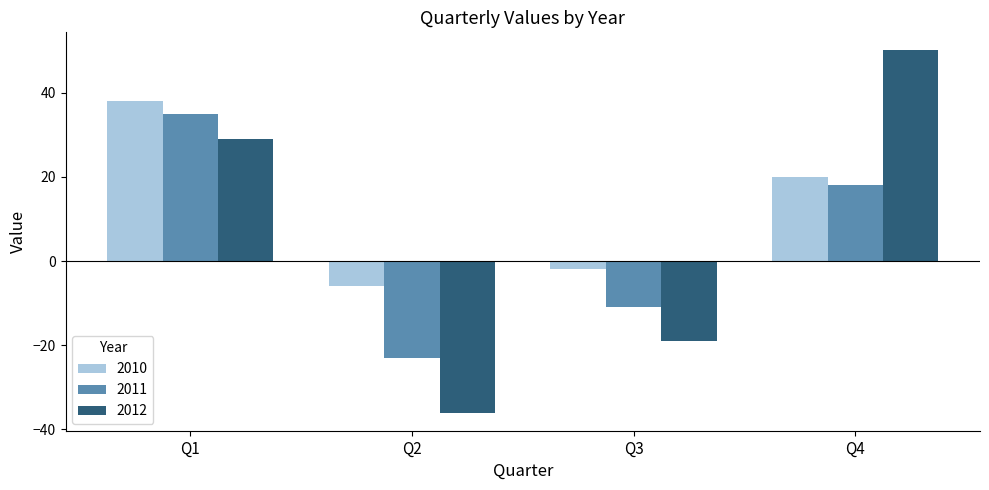

What is the value of the 2010 bar at the 3rd from the left?

-2